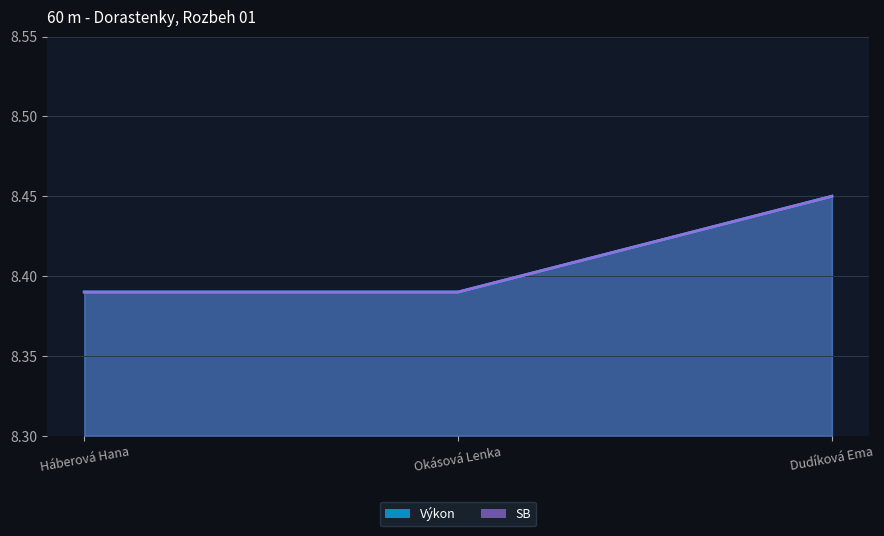

Does the chart display data point markers on the line(s)?

No